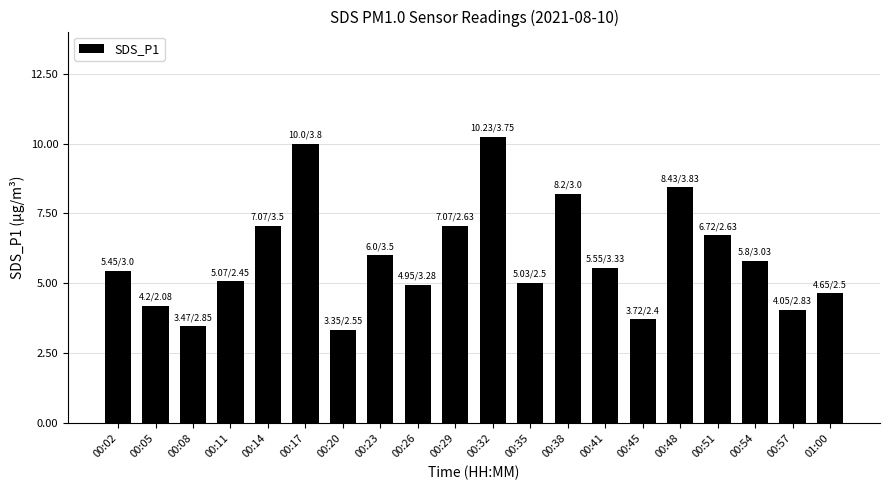

What position from the left is 01:00?

20